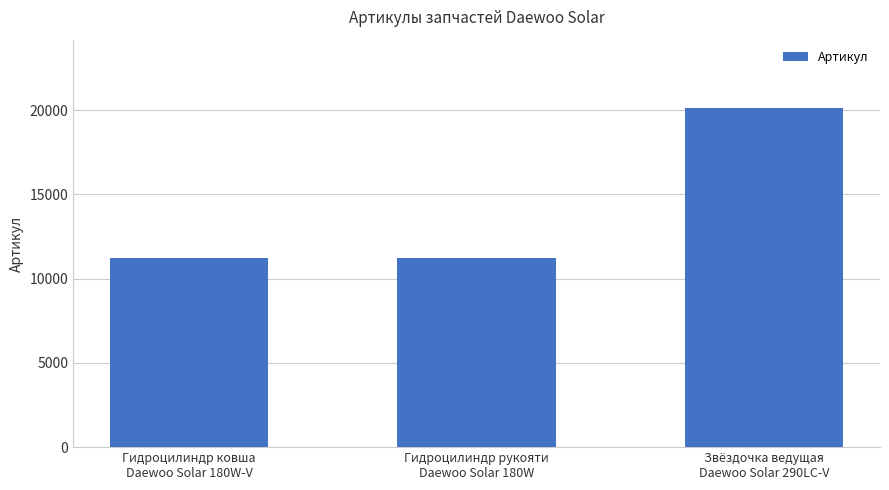

At which category does the chart reach its peak across all series?

Звёздочка ведущая
Daewoo Solar 290LC-V